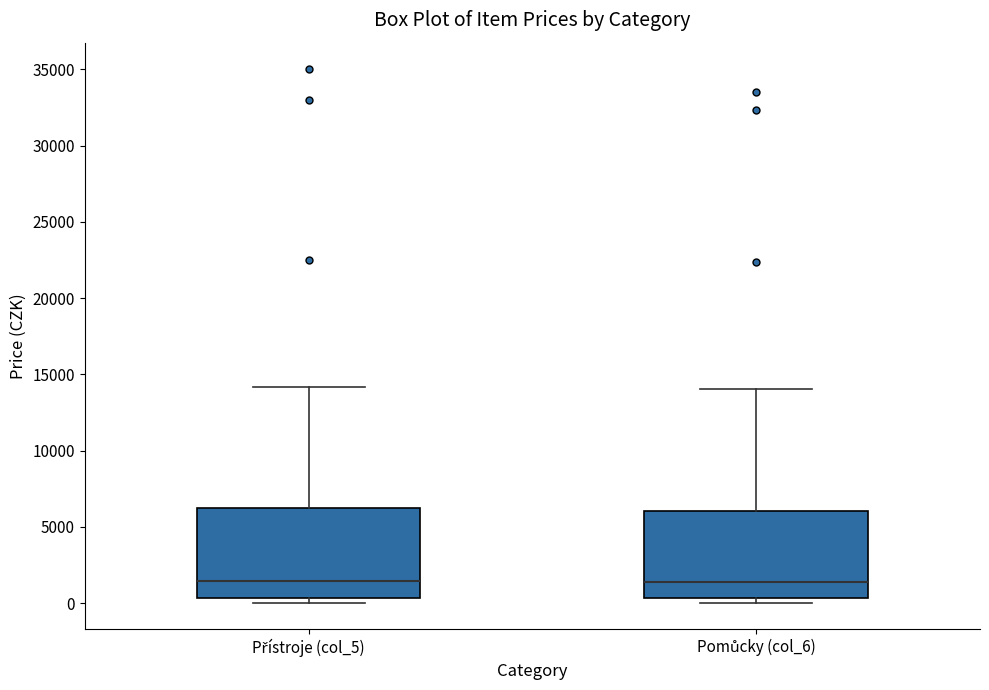

Where does the median line of the box for Pomůcky (col_6) sit on the y-axis? The values are not printed on the chart, so give them approximately, as read against the axis.

1500